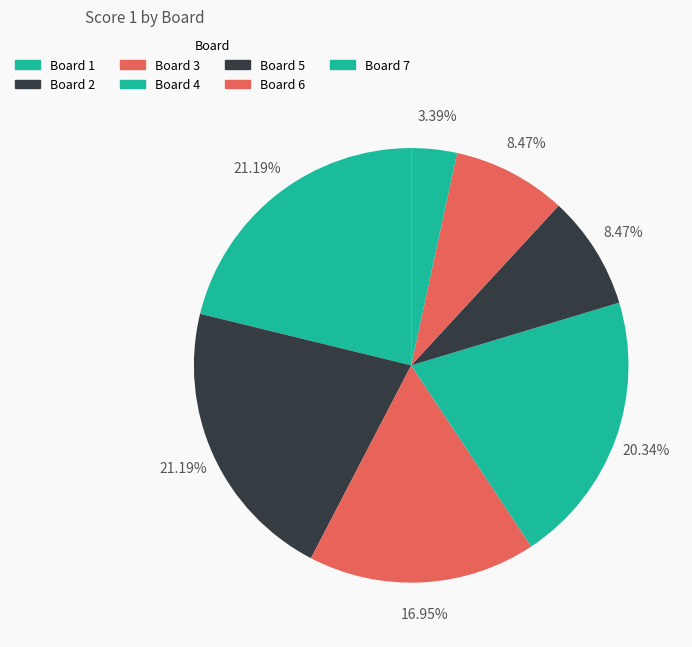

How many slices are in this pie chart?

7